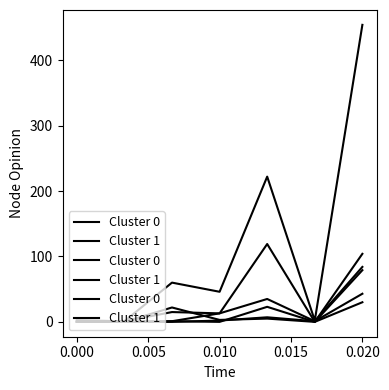

True or false: Cluster 0 and Cluster 1 intersect in this chart.

False